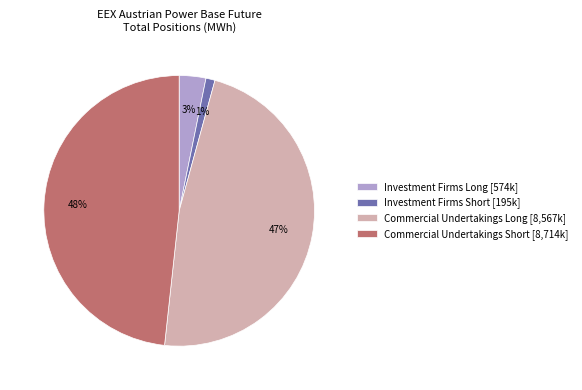

What is the smallest slice in the pie chart?

Investment Firms Short [195k]